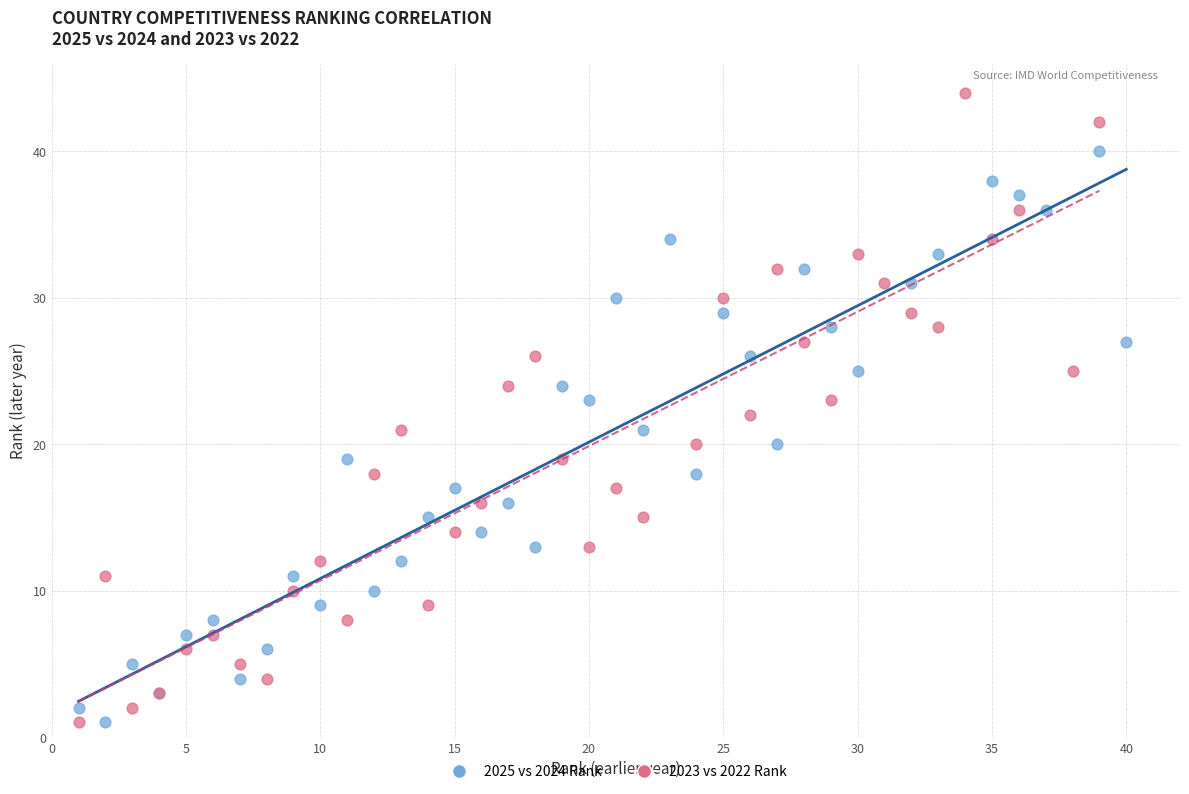

Which series has the largest Y range (max minus min)?

2023 vs 2022 Rank